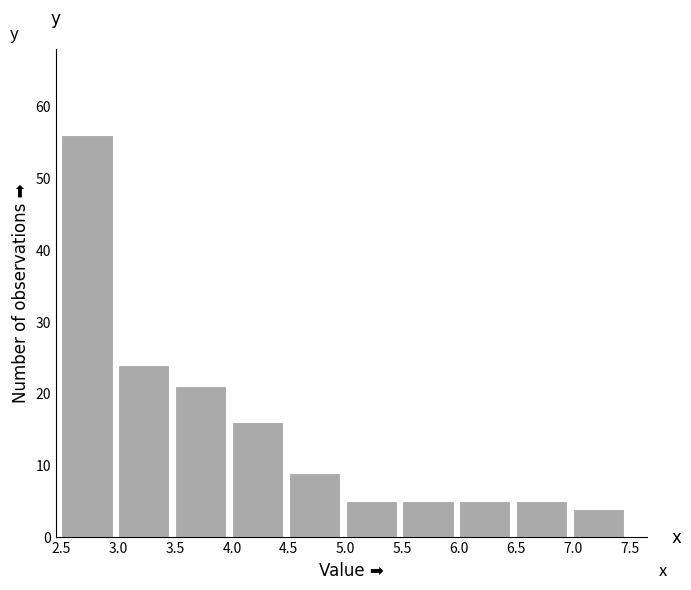

Reading left to right, list every bar in this chart as the range it spans on the x-axis followed by its height. The values are not printed on the chart, so give them approximately, as read against the axis.

2.5 to 3.0: 56
3.0 to 3.5: 24
3.5 to 4.0: 21
4.0 to 4.5: 16
4.5 to 5.0: 9
5.0 to 5.5: 5
5.5 to 6.0: 5
6.0 to 6.5: 5
6.5 to 7.0: 5
7.0 to 7.5: 4